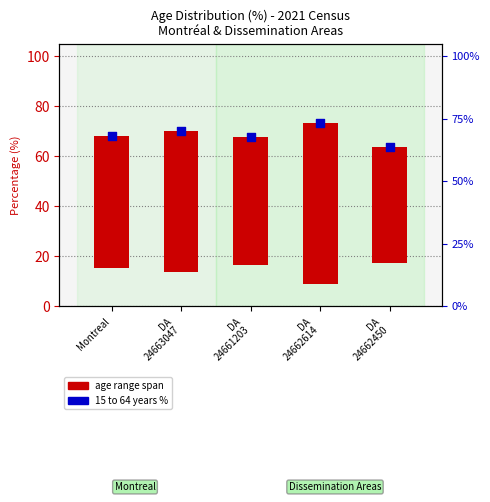

Which series has the largest Y range (max minus min)?

age range span